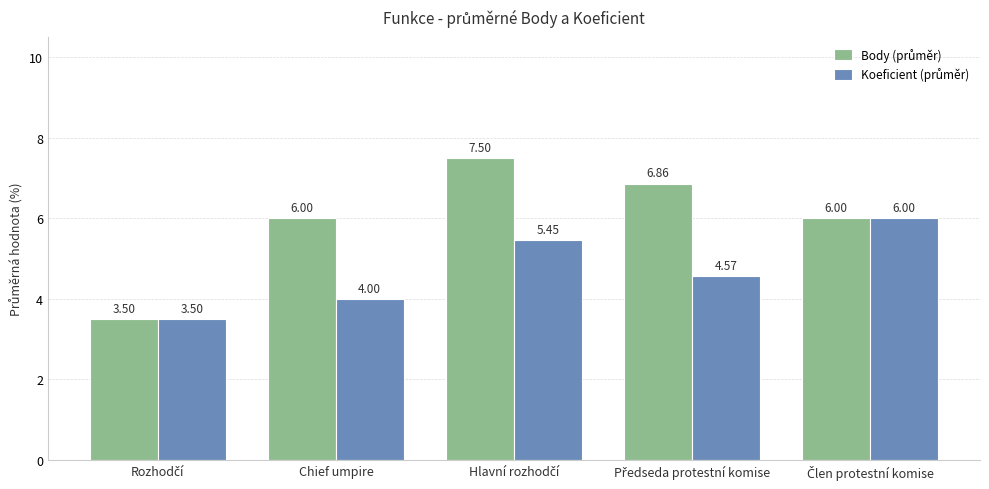

How many series are shown in this chart?

2